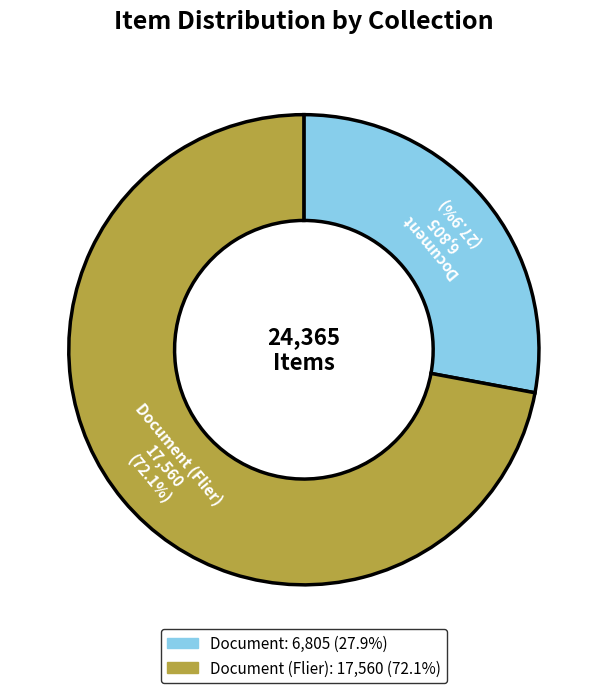

To the nearest percent, what is the average slice percentage?

50%